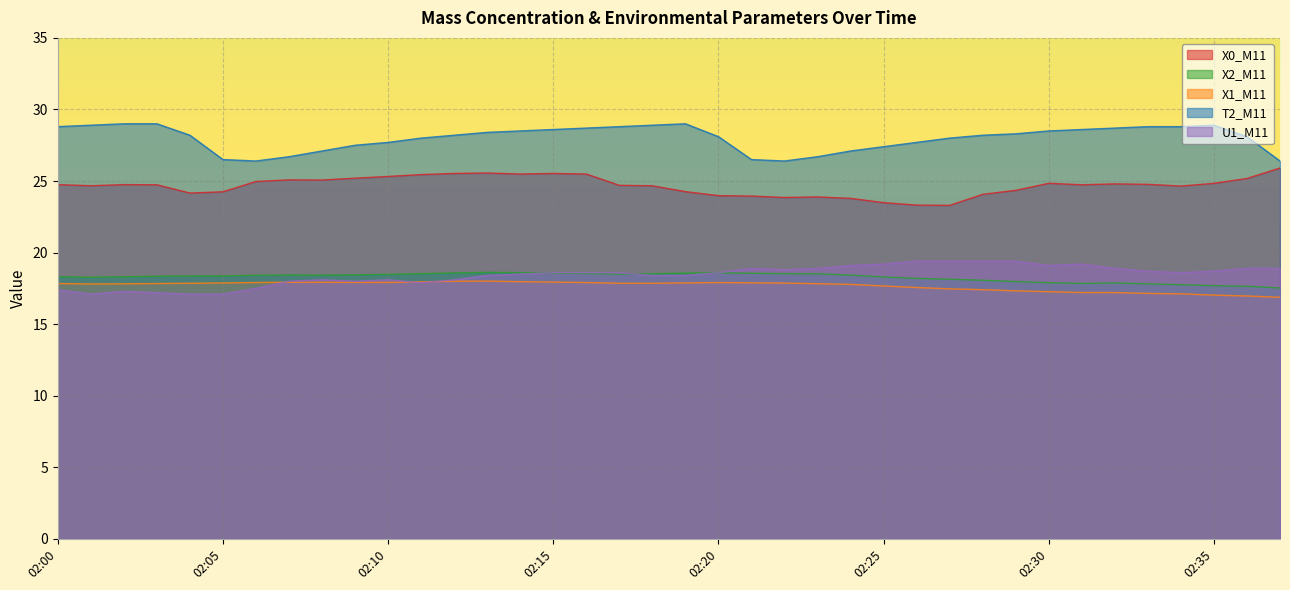

At which label does X0_M11 first exceed 24?

02:00